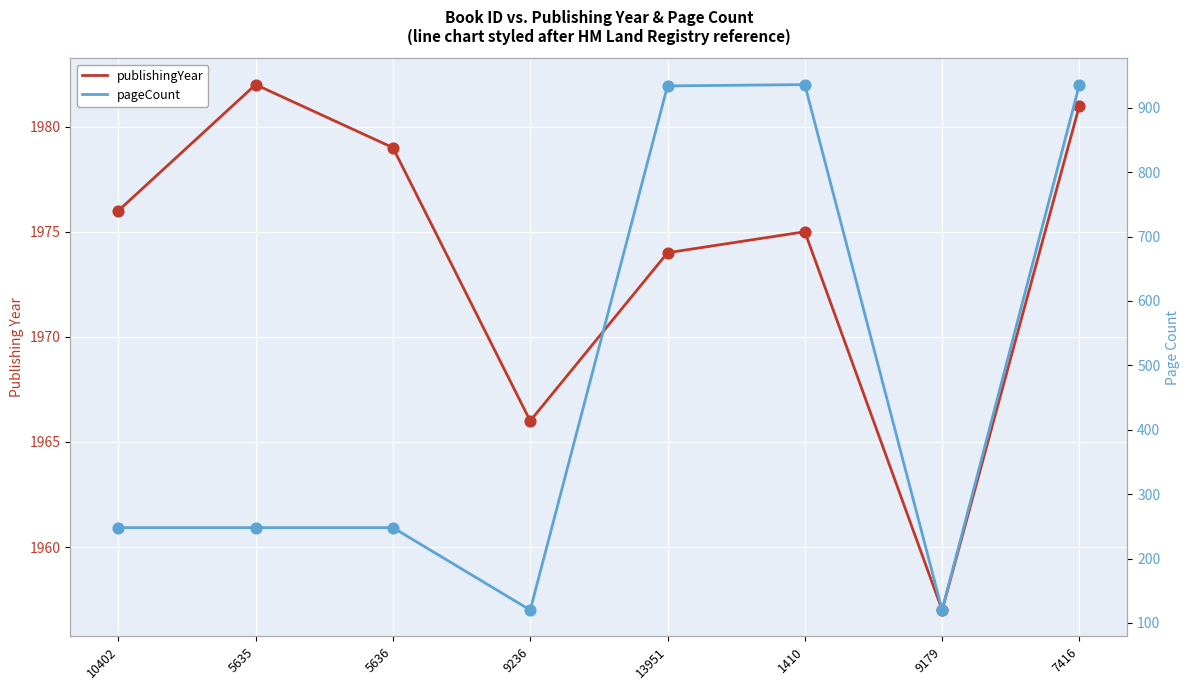

Which series contains the lowest Y value?

pageCount